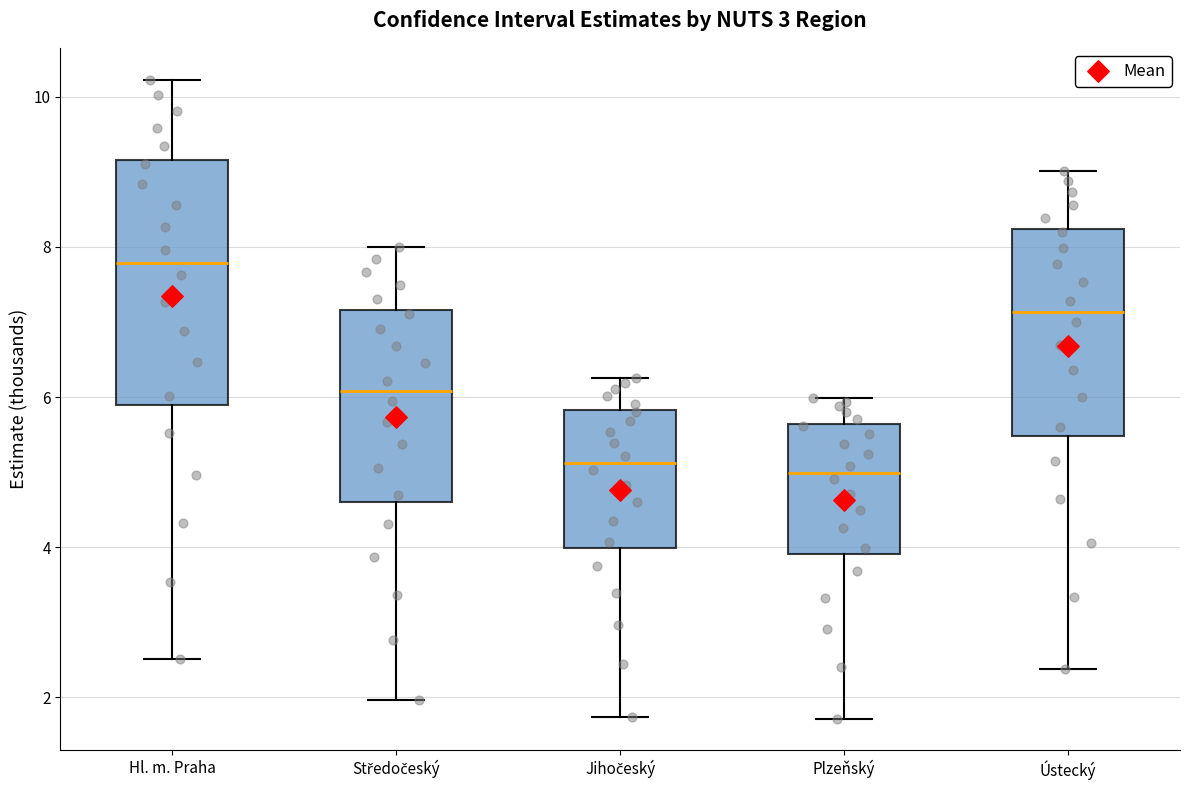

Where does the lower whisker of the box for Hl. m. Praha end on the y-axis? The values are not printed on the chart, so give them approximately, as read against the axis.

2.6